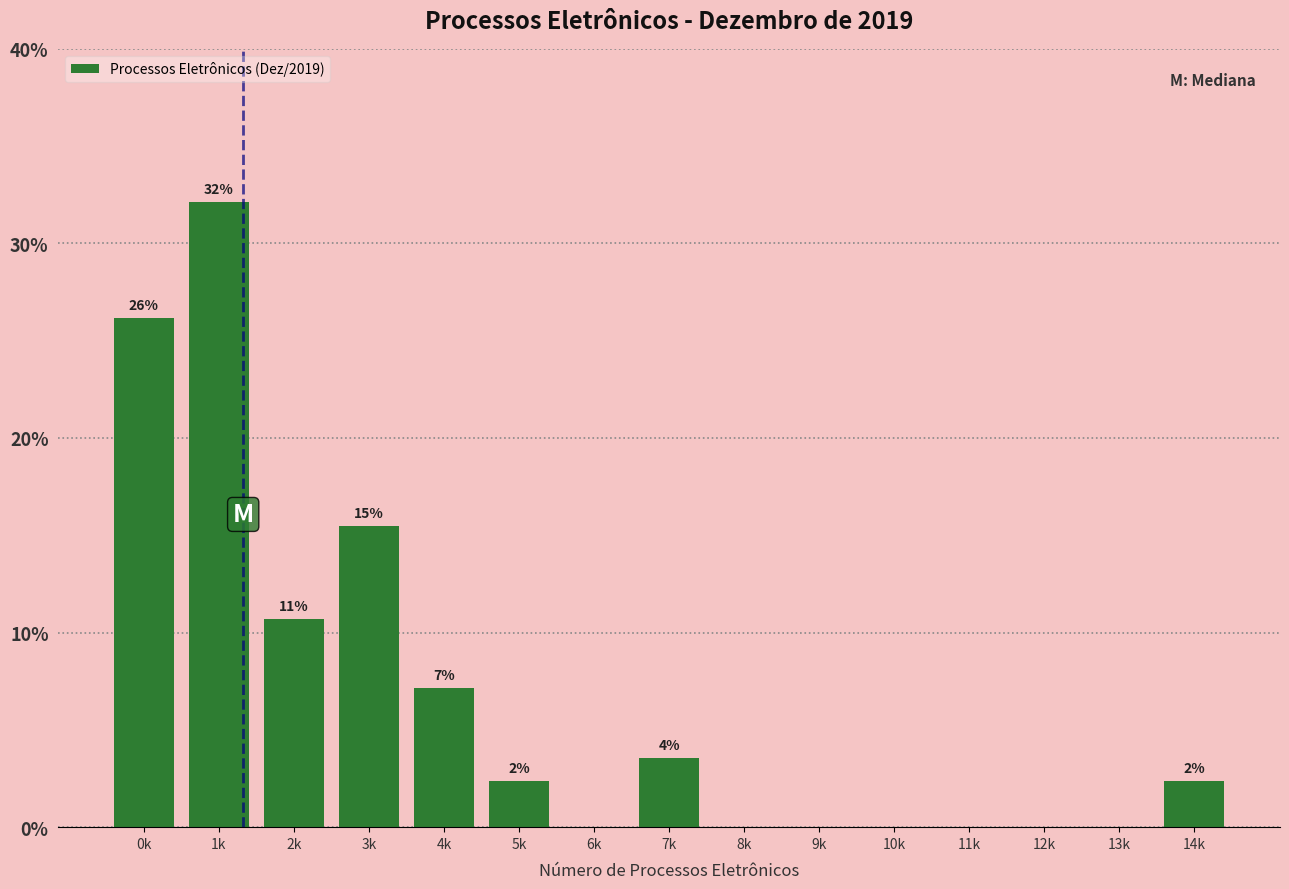

Are the bars horizontal?

No